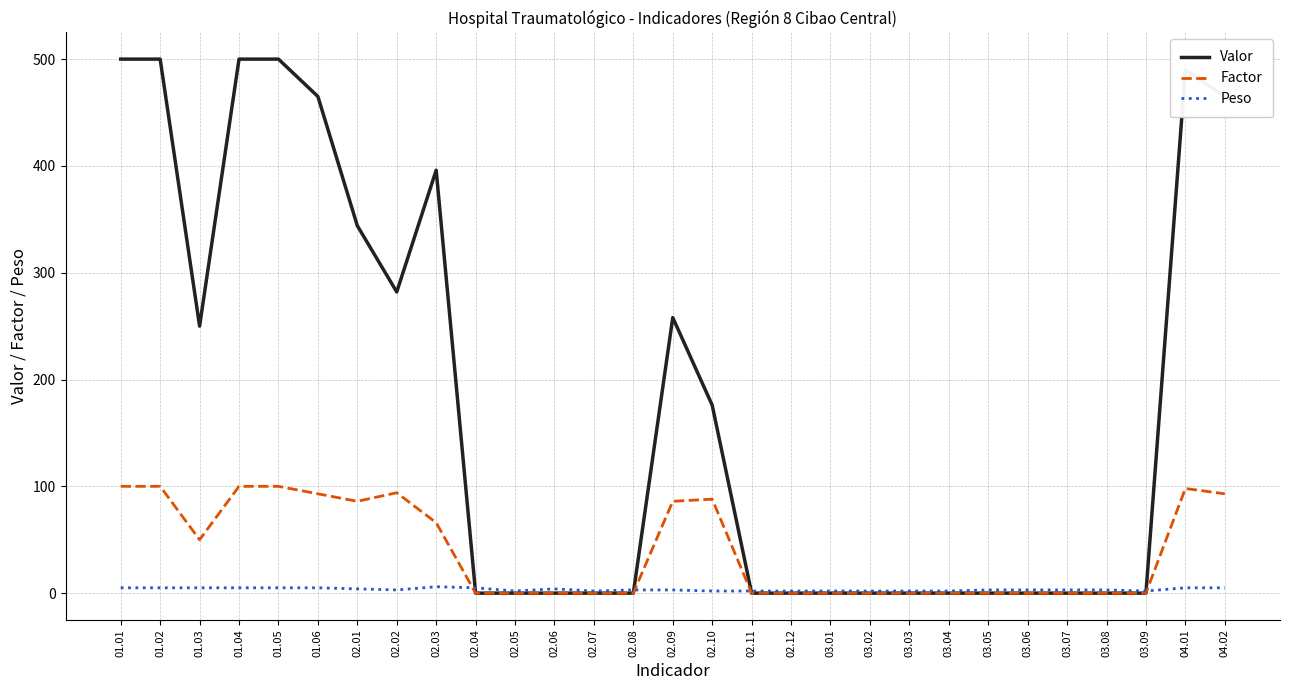

How many values in the Factor series exceed 0?

13